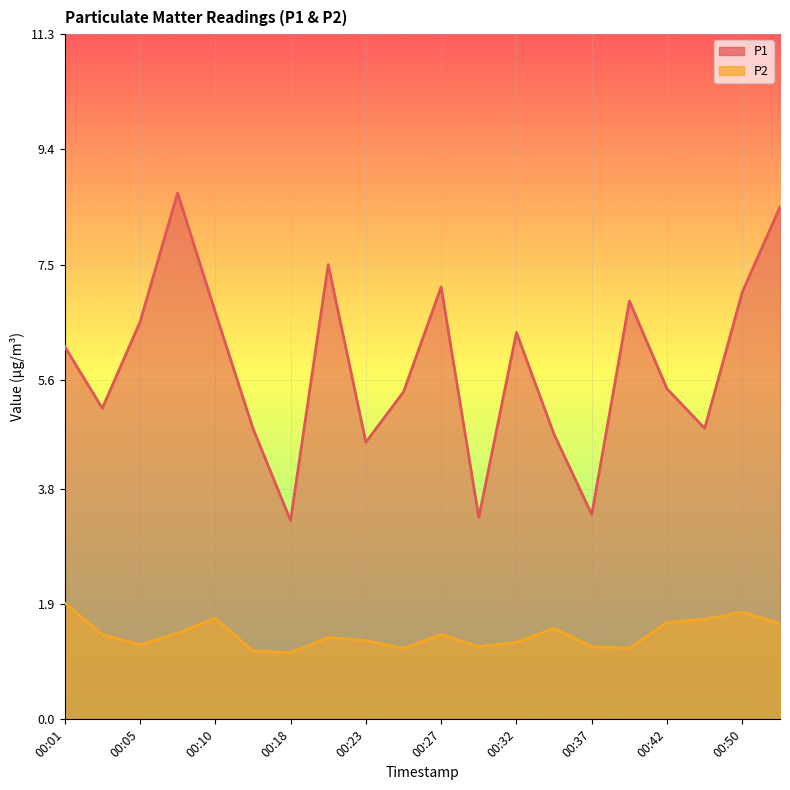

List the series in order of their peak value, highest first.

P1, P2